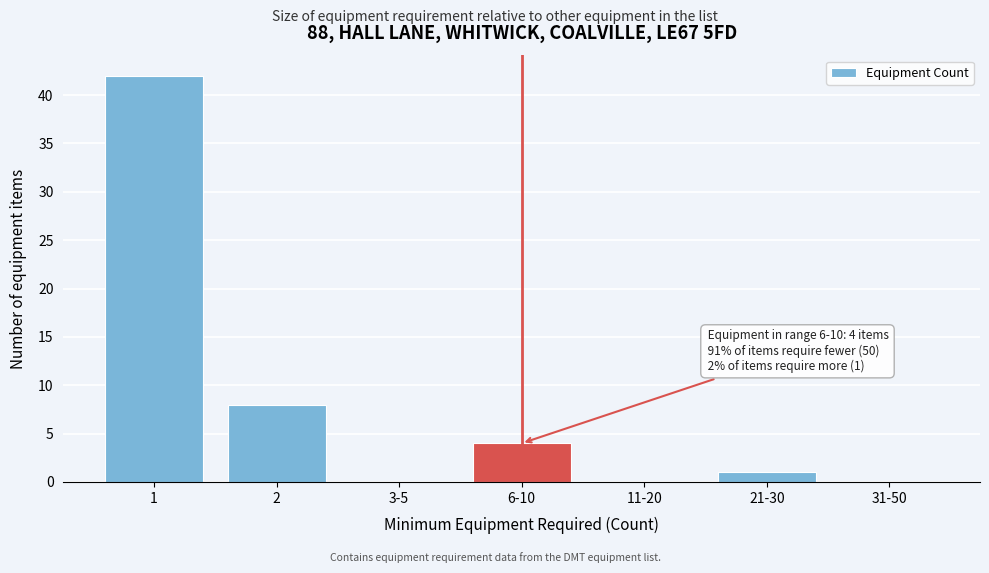

Reading left to right, transcribe all the data shown in this chart.

1=42	2=8	3-5=0	6-10=4	11-20=0	21-30=1	31-50=0